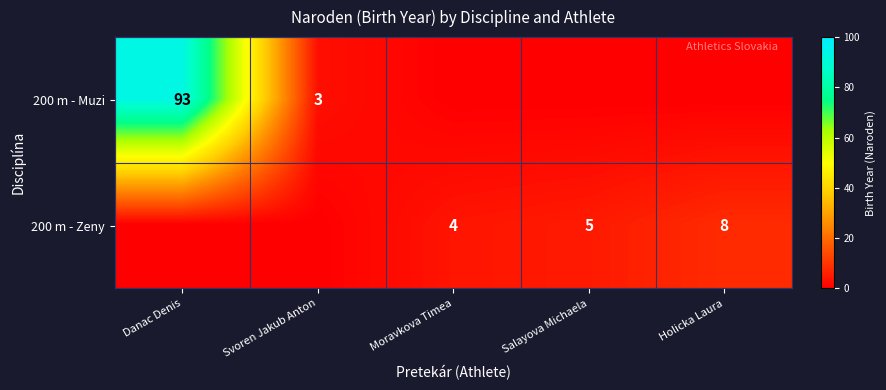

What is the difference between the 200 m - Zeny values at Holicka Laura and Salayova Michaela?

3